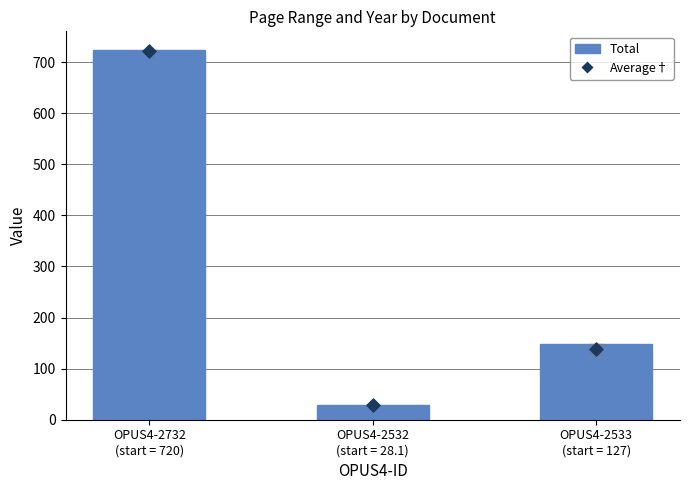

At how many categories does at least one series exceed 472?

1